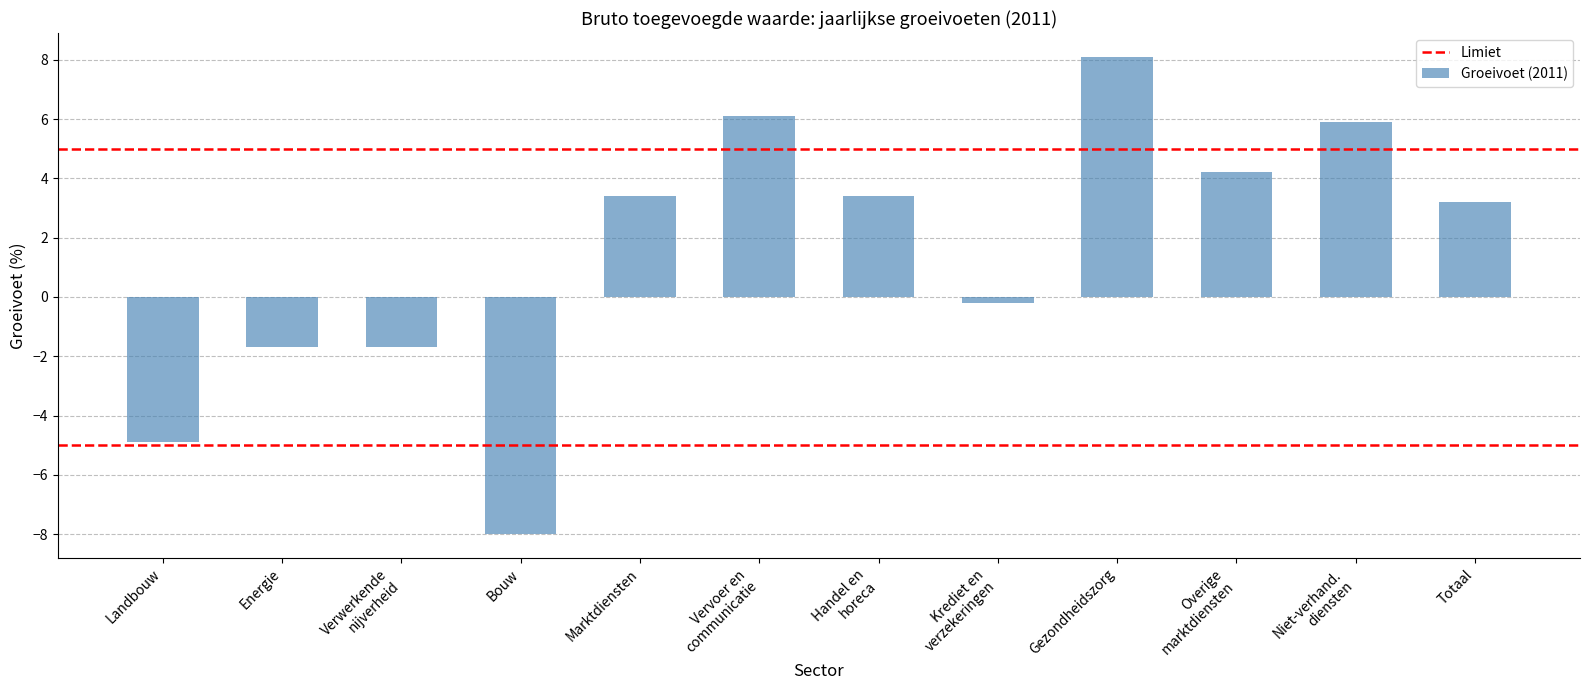

Is it true that the value at Gezondheidszorg is 8.1?

True